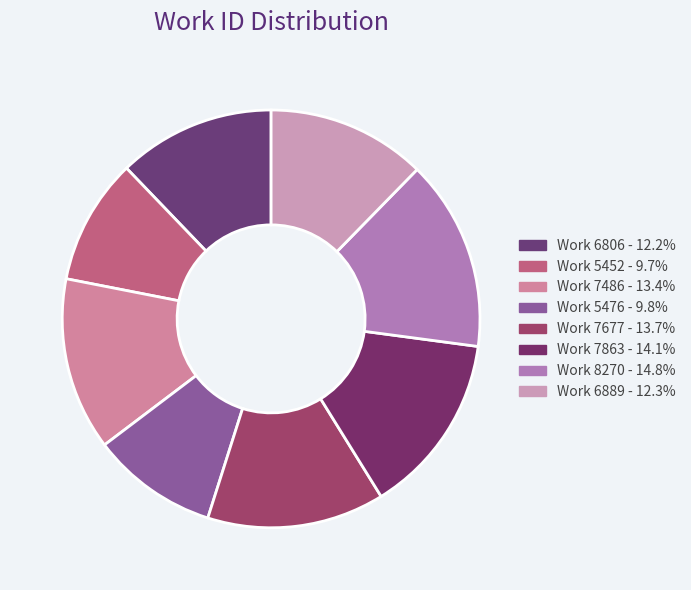

How many slices are in this pie chart?

8